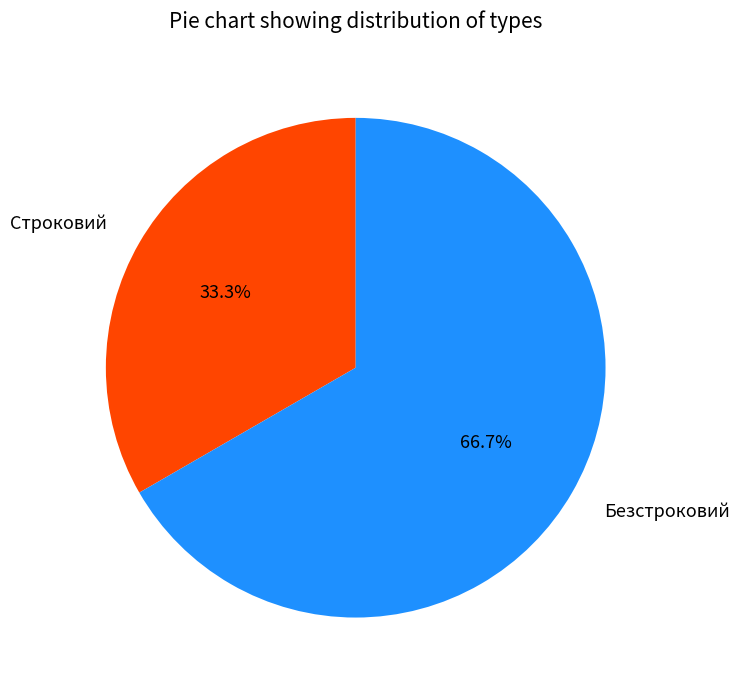

True or false: Строковий accounts for 28% of the total.

False